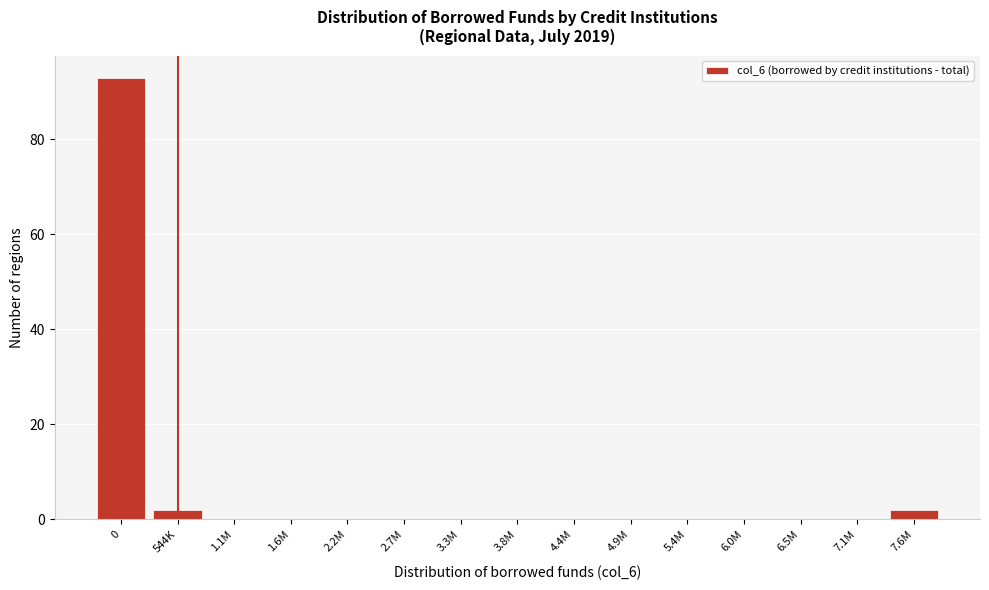

Reading right to left, what are all the values shown in this chart?

7.6M=2	7.1M=0	6.5M=0	6.0M=0	5.4M=0	4.9M=0	4.4M=0	3.8M=0	3.3M=0	2.7M=0	2.2M=0	1.6M=0	1.1M=0	544K=2	0=93